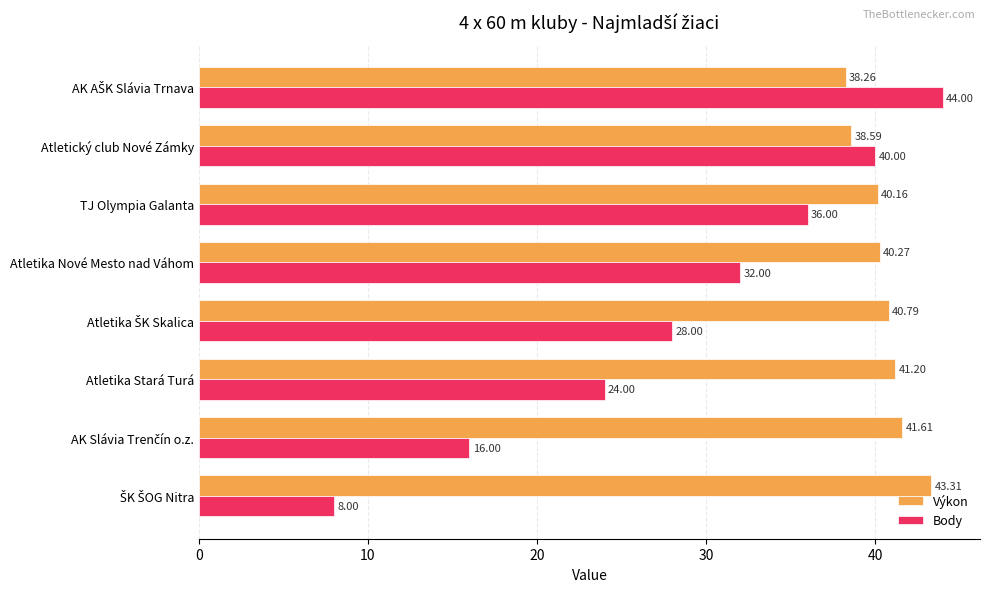

Which series has the largest total across all categories?

Výkon